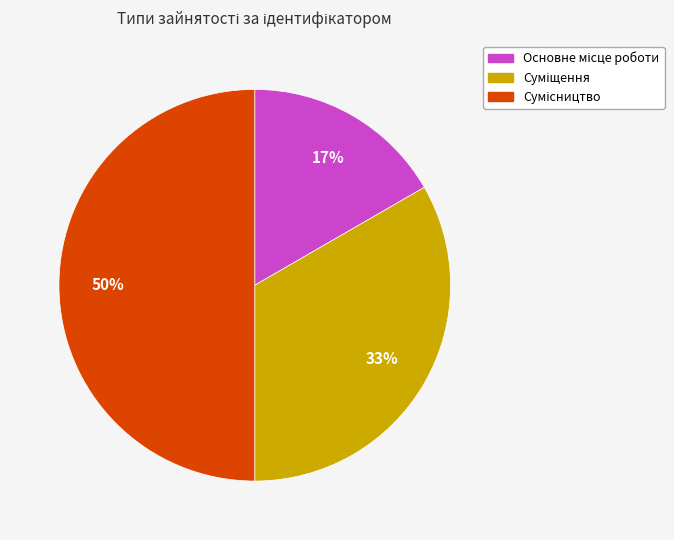

How many slices are in this pie chart?

3